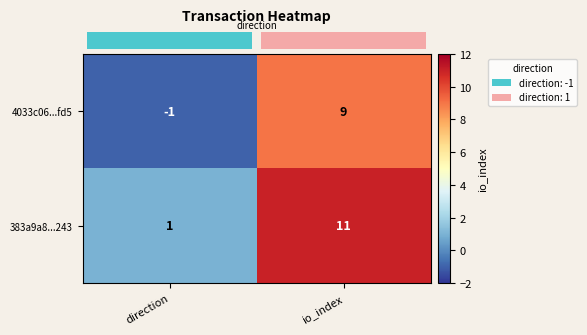

Reading right to left, list all the values displayed in this chart.

4033c06...fd5: 9	-1
383a9a8...243: 11	1